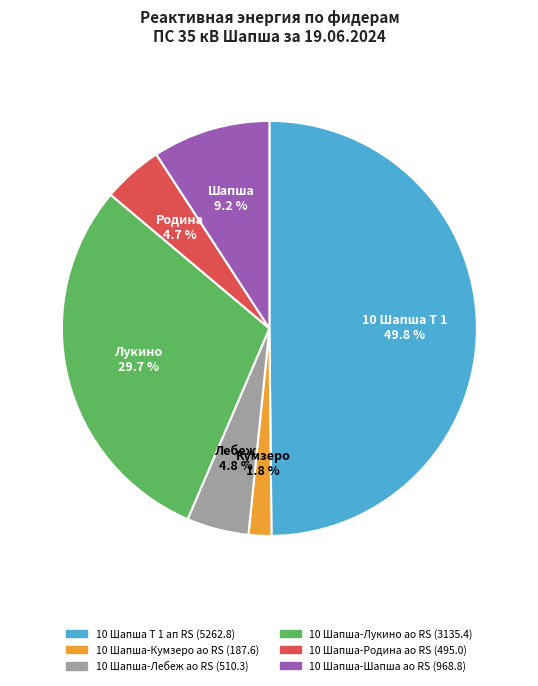

Approximately how many times larger is the value at 10 Шапша-Кумзеро ао RS compared to 10 Шапша-Родина ао RS?

0.4